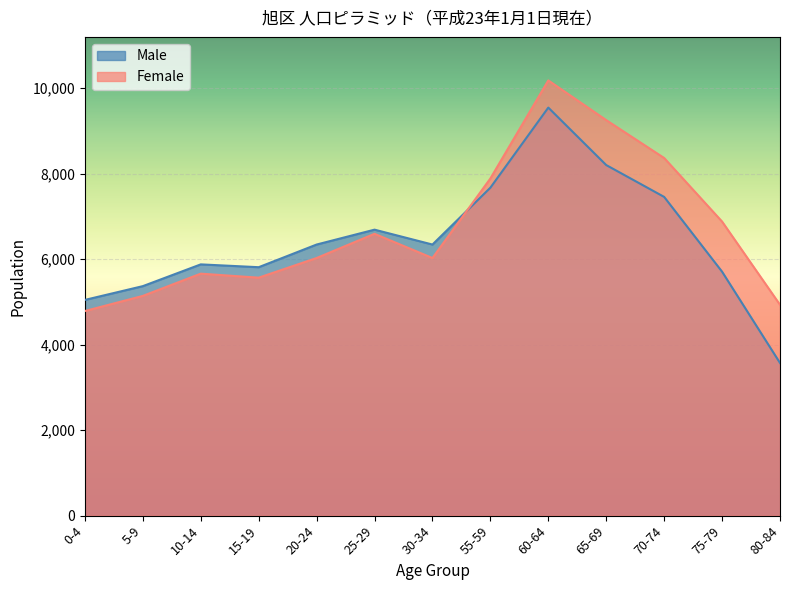

List the labels in order of Female value, smallest first.

0-4, 80-84, 5-9, 15-19, 10-14, 20-24, 30-34, 25-29, 75-79, 55-59, 70-74, 65-69, 60-64